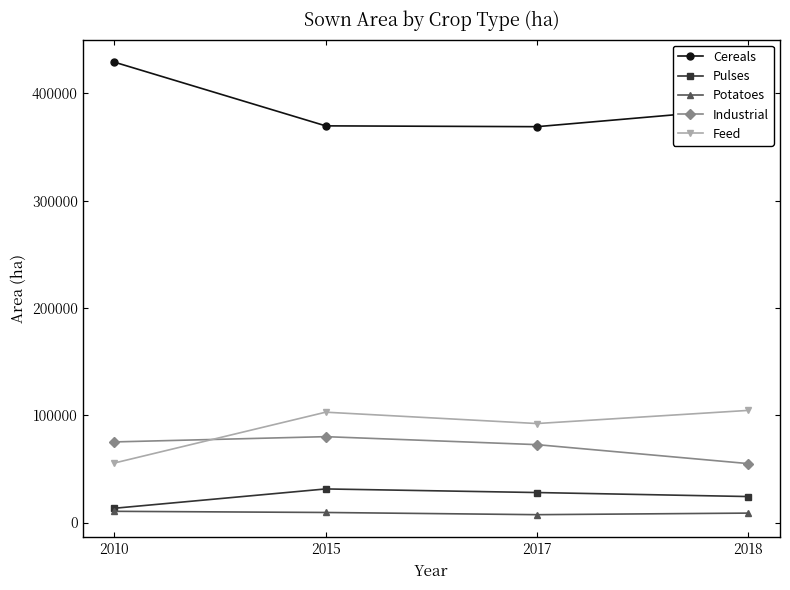

In Feed, how many points are lower than both neighbors (excluding endpoints)?

1